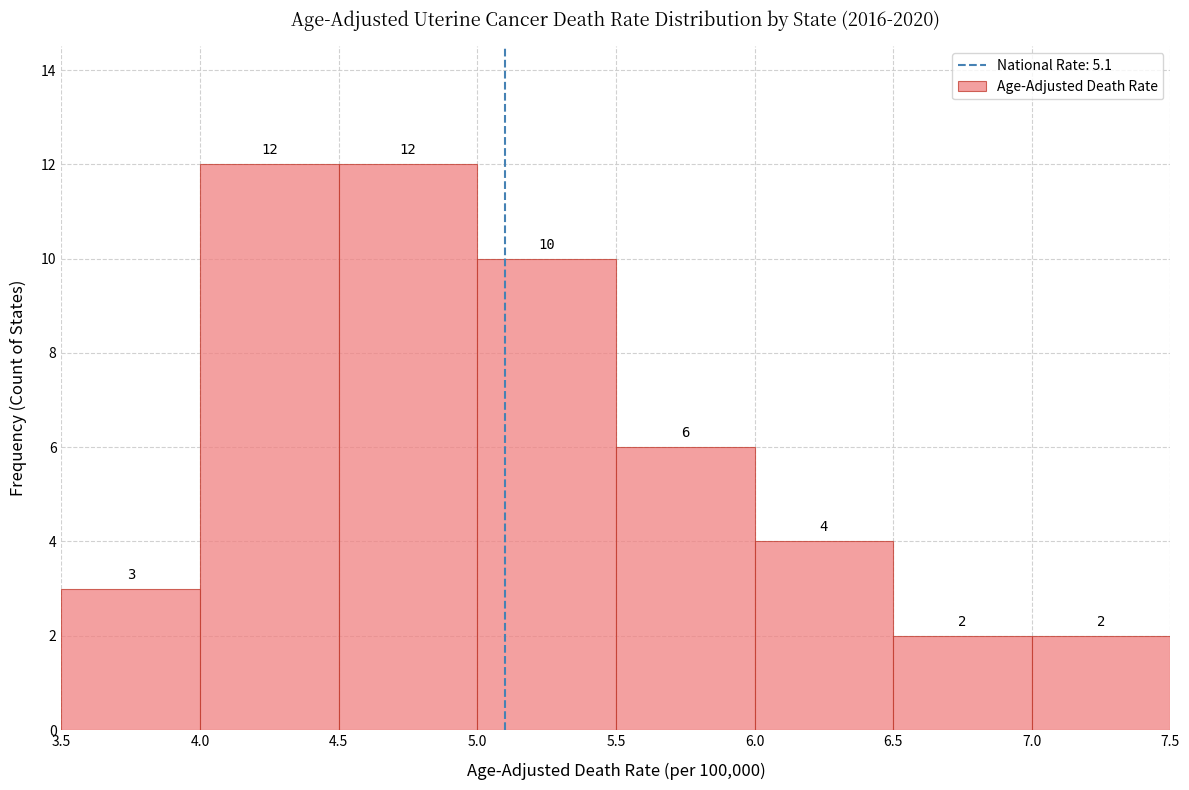

Reading left to right, transcribe this chart: for each bar, give the range it covers on the x-axis and its height.

3.5 to 4.0: 3
4.0 to 4.5: 12
4.5 to 5.0: 12
5.0 to 5.5: 10
5.5 to 6.0: 6
6.0 to 6.5: 4
6.5 to 7.0: 2
7.0 to 7.5: 2